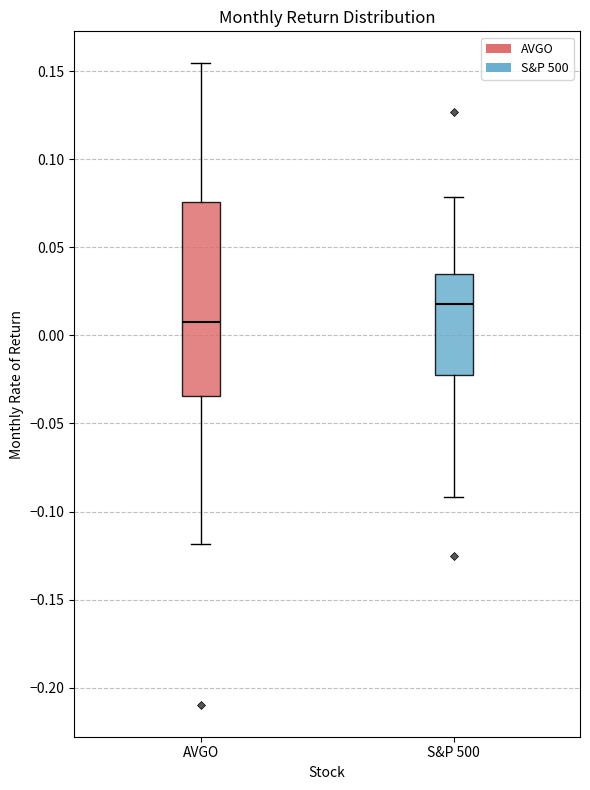

Reading left to right, transcribe this box plot: for each box, give where its median line is, the range the box spans, and where its two whiskers end, as read against the y-axis. The values are not printed on the chart, so give them approximately, as read against the axis.

AVGO: median 0.005, box -0.035 to 0.075, whiskers -0.120 to 0.155
S&P 500: median 0.020, box -0.020 to 0.035, whiskers -0.090 to 0.080